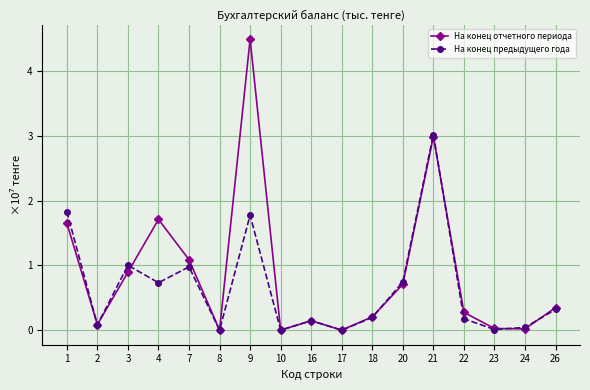

True or false: На конец предыдущего года and На конец отчетного периода cross at least once.

True